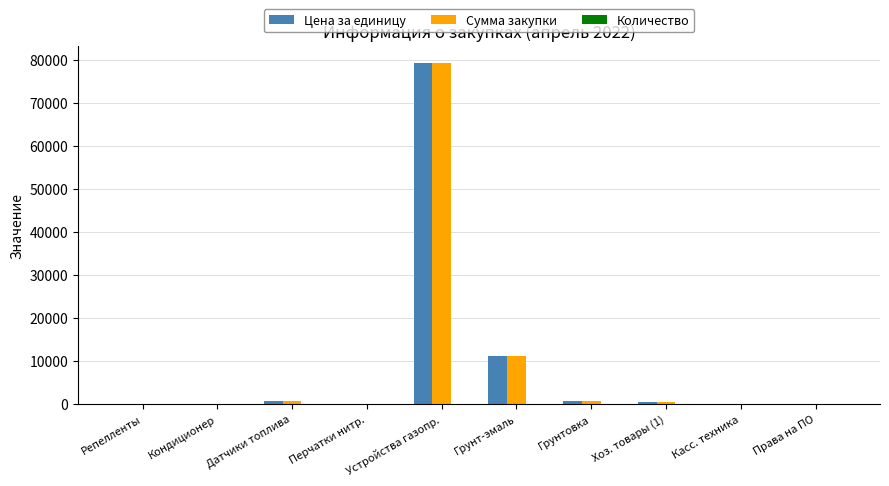

Which category has the highest value in the Сумма закупки series?

Устройства газопр.